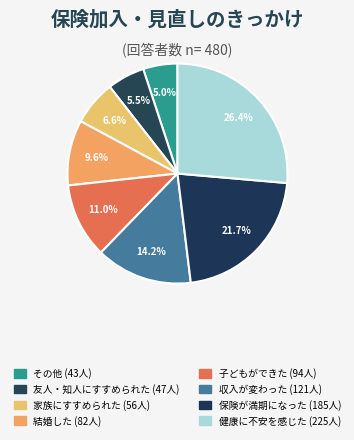

True or false: 健康に不安を感じた accounts for 26% of the total.

True